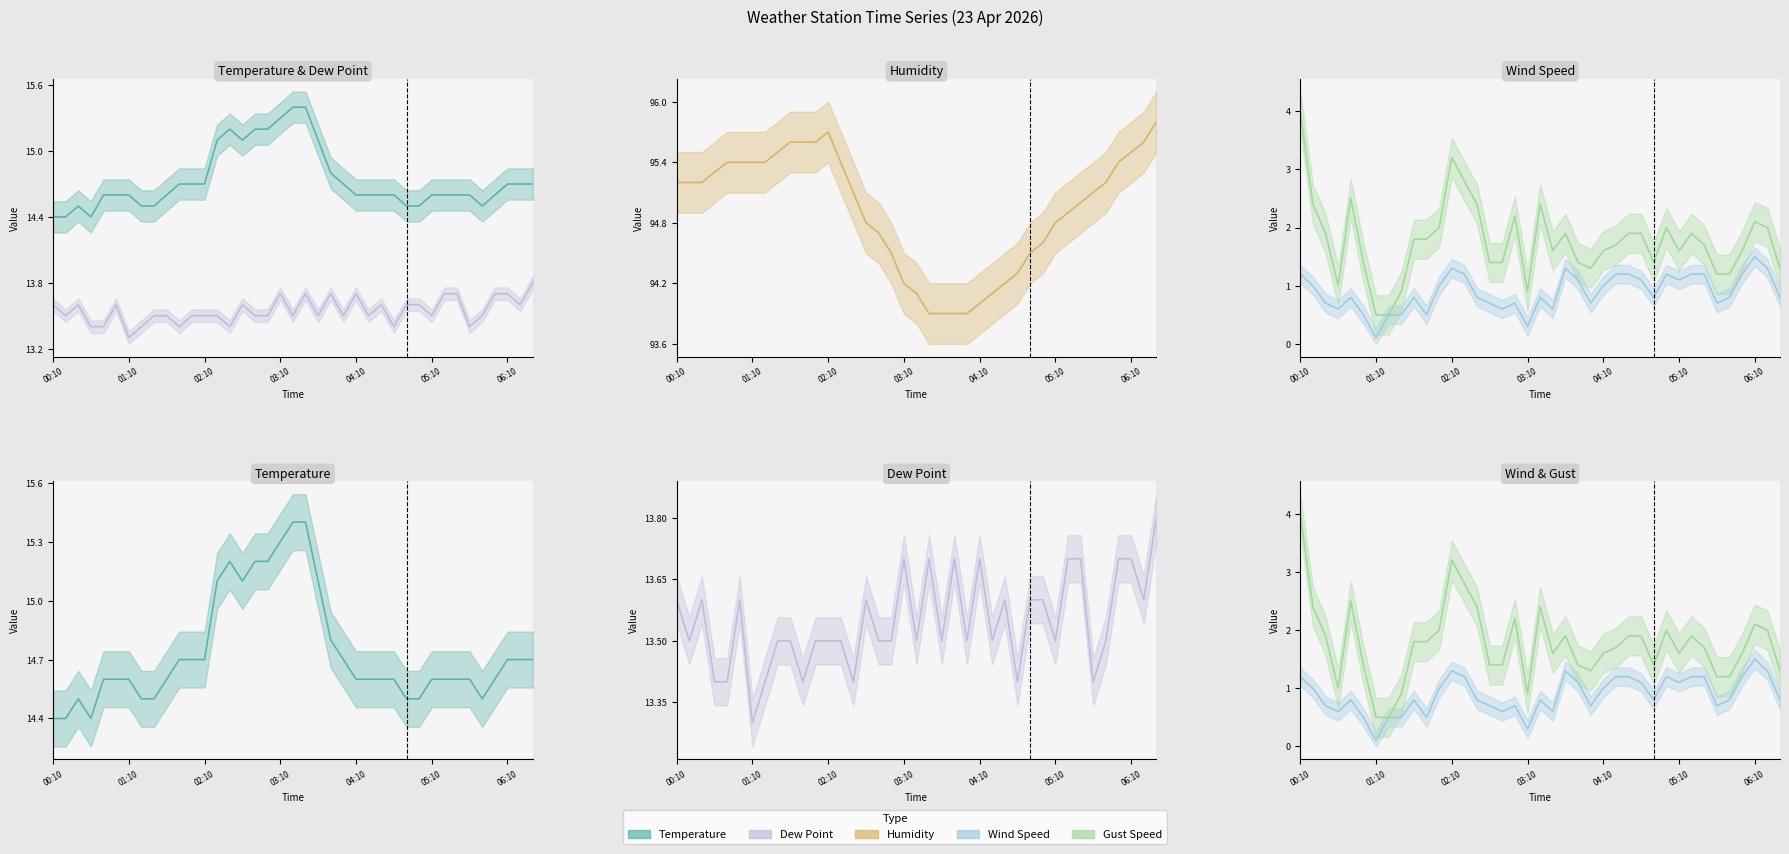

What is the maximum value for Wind Speed (line)?

1.5